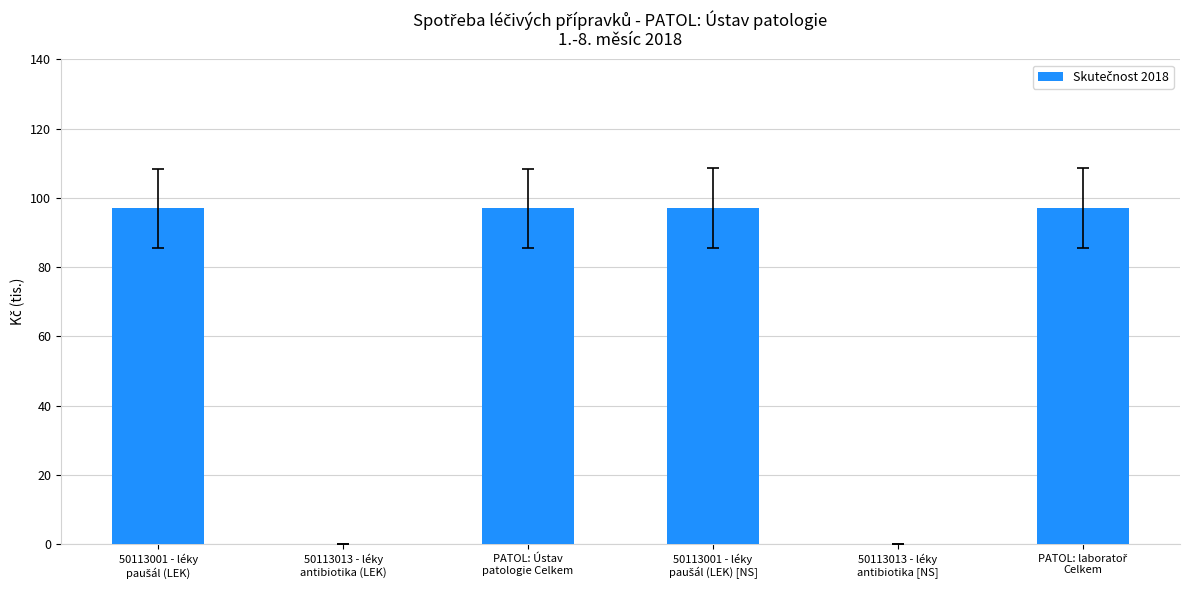

What is the greatest value displayed?

97.0